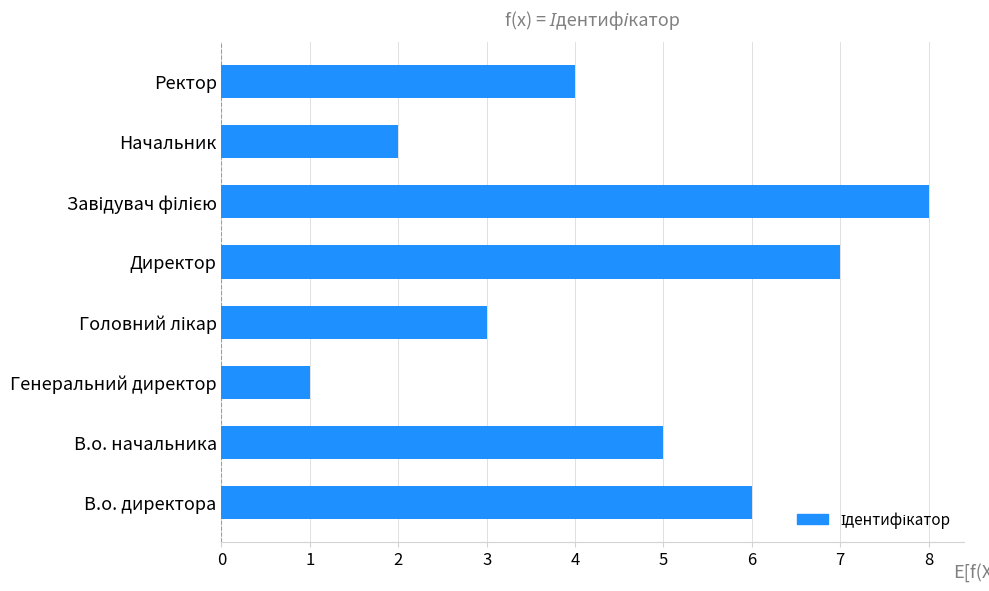

What is the difference between the maximum and second lowest values?

6